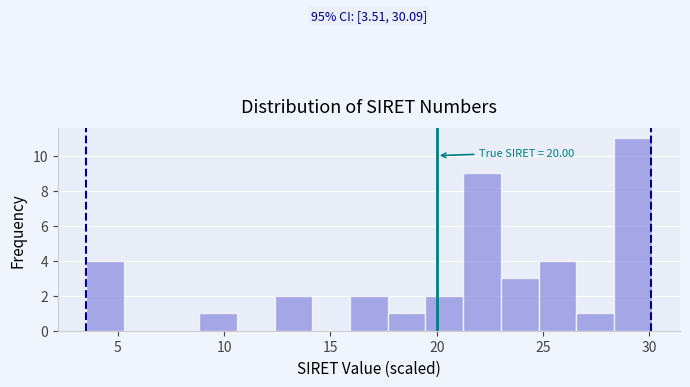

Around what value on the x-axis is the tallest bar? Give the approximate position of its centre, as read against the axis.

29.0